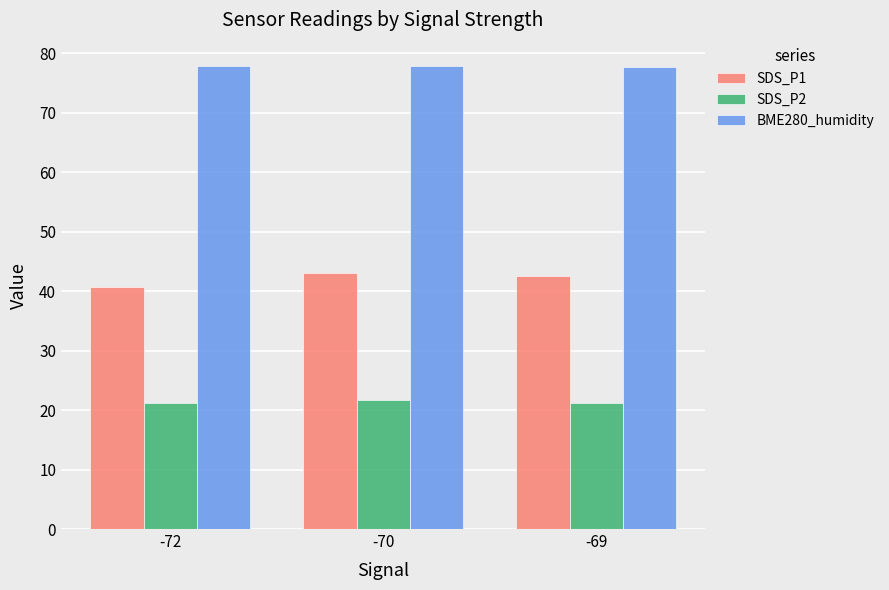

What is the sum of all SDS_P2 values?

64.1